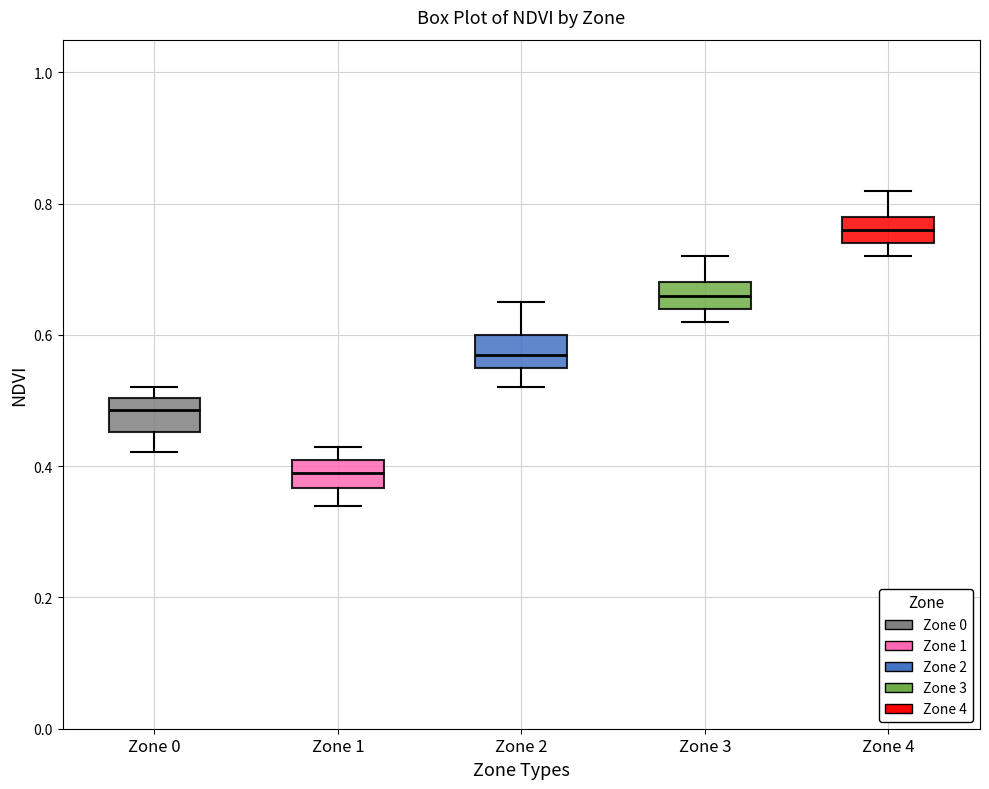

Which box's median line is the lowest?

Zone 1